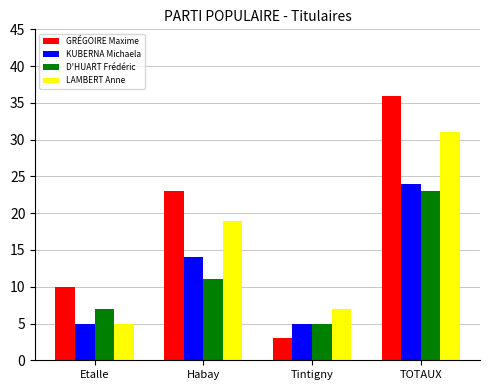

What is the label of the 3rd bar from the right?

Habay